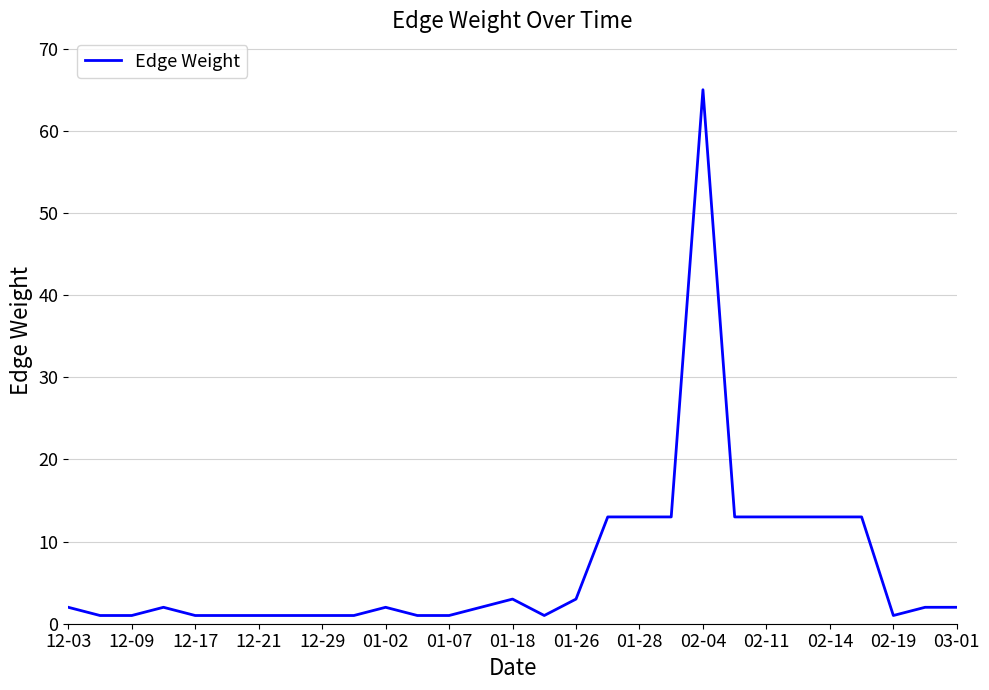

What is the difference between the maximum and minimum values?

64